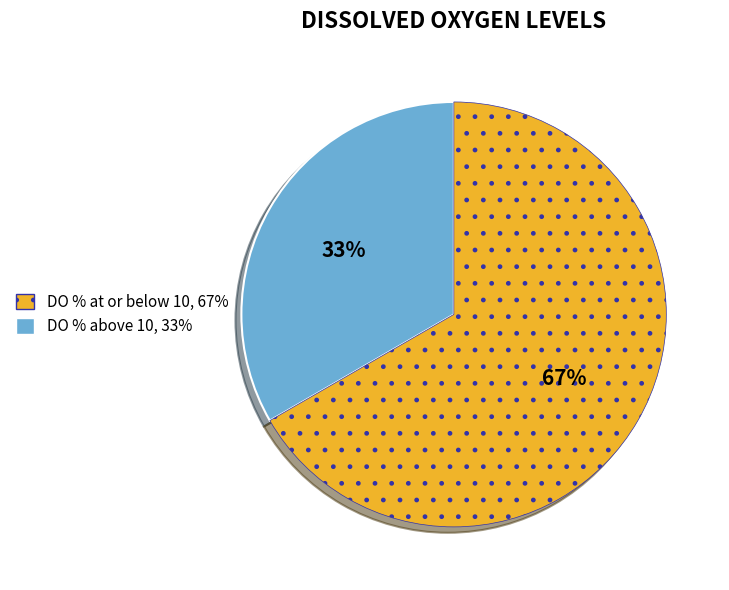

Is there any slice that represents more than half of the pie?

Yes